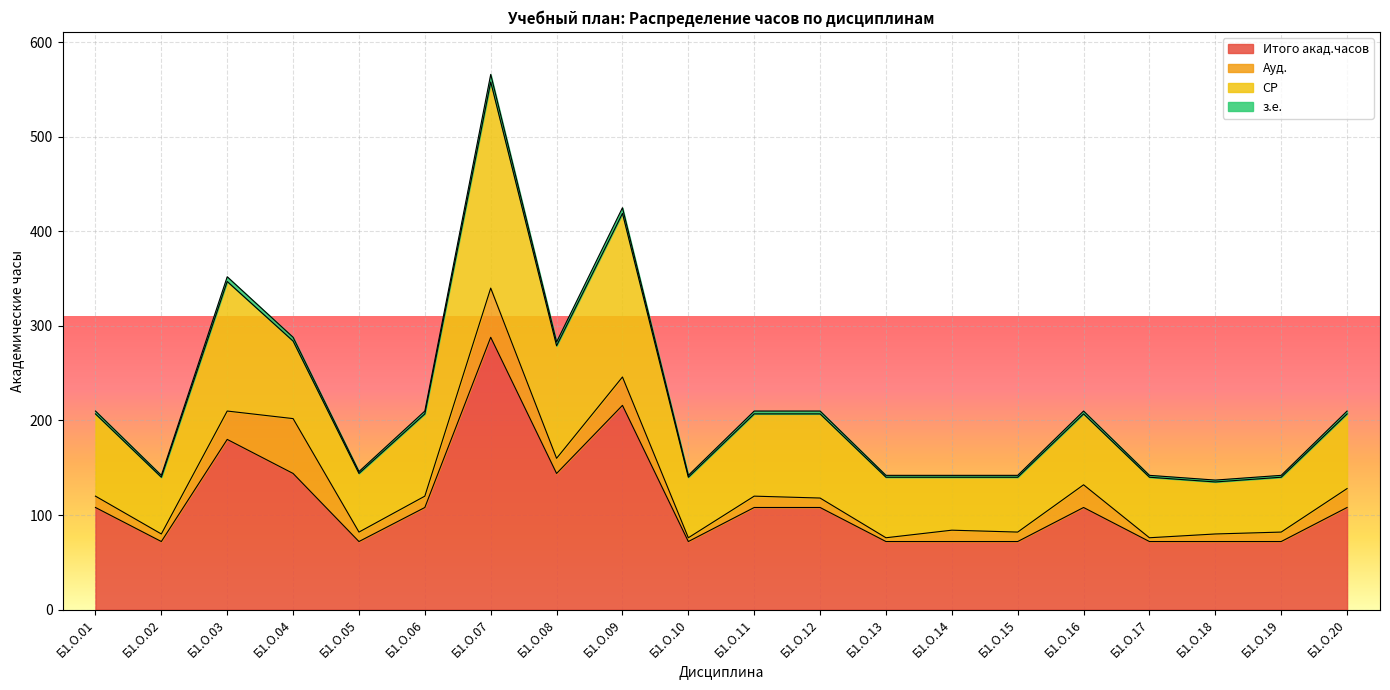

What is the value of the Итого акад.часов point at the 11th from the left?

108